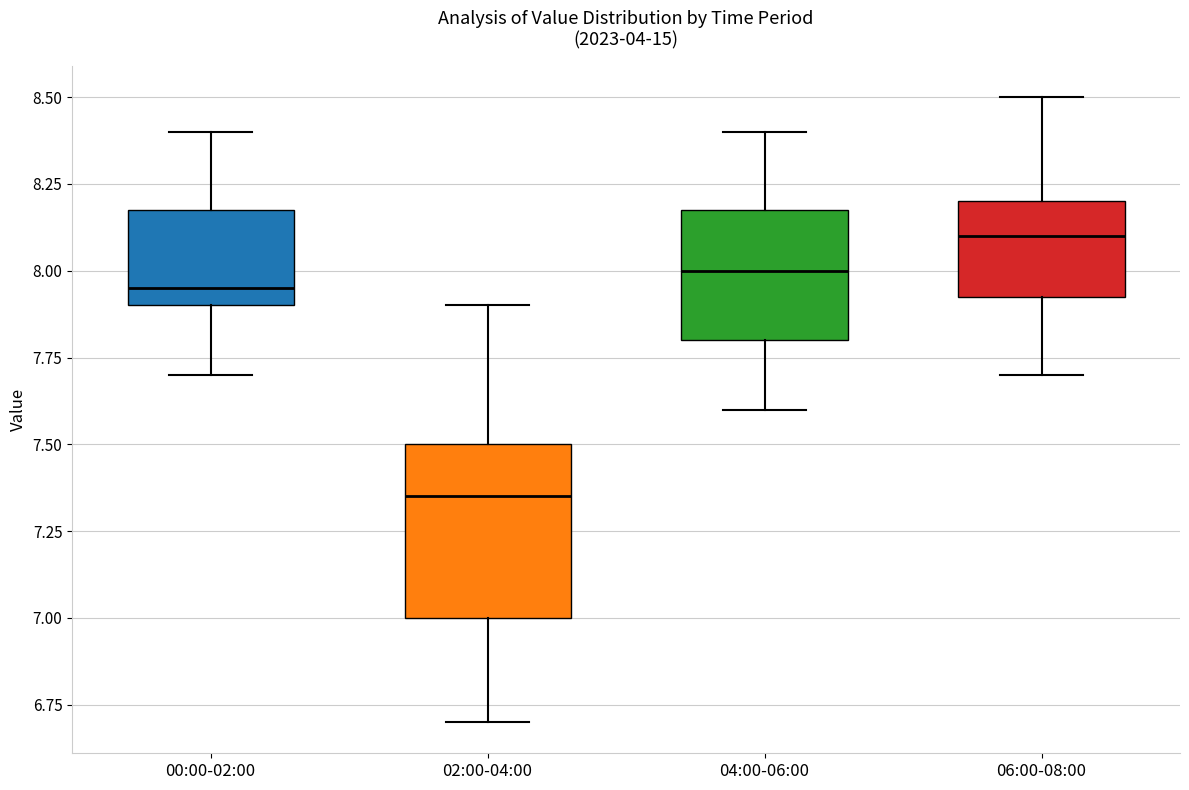

Which box is the tallest, from its lower edge to its upper edge?

02:00-04:00